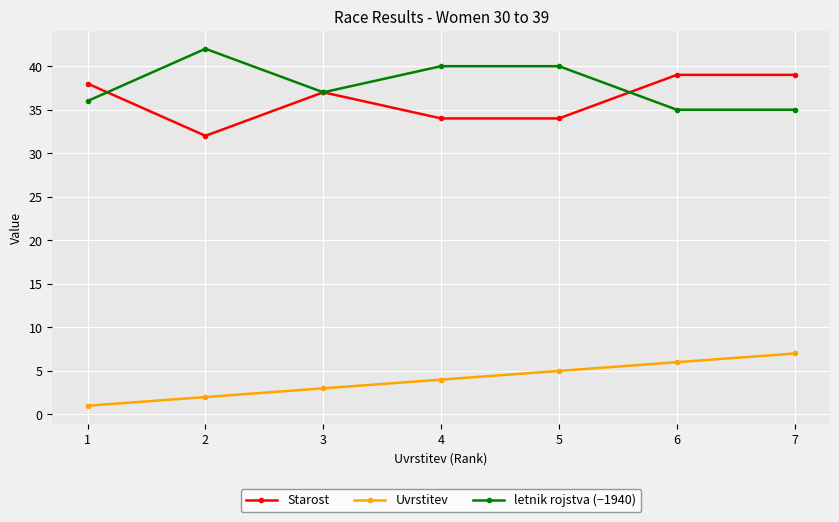

What is the value of the Starost point at the 6th from the left?

39